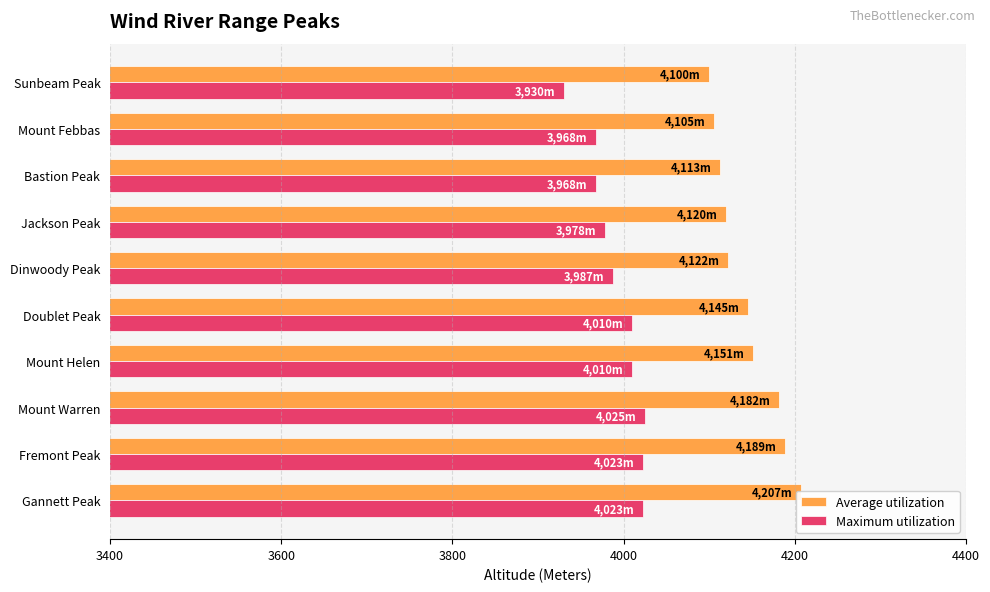

List the series in order of their peak value, lowest first.

Maximum utilization, Average utilization